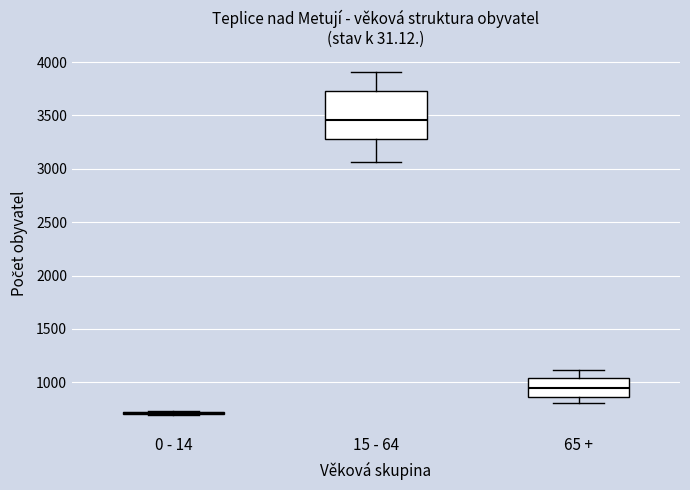

Reading left to right, transcribe this box plot: for each box, give where its median line is, the range the box spans, and where its two whiskers end, as read against the y-axis. The values are not printed on the chart, so give them approximately, as read against the axis.

0 - 14: box collapsed to a line at 700, whiskers 700 to 750
15 - 64: median 3450, box 3300 to 3750, whiskers 3050 to 3900
65 +: median 950, box 850 to 1050, whiskers 800 to 1100